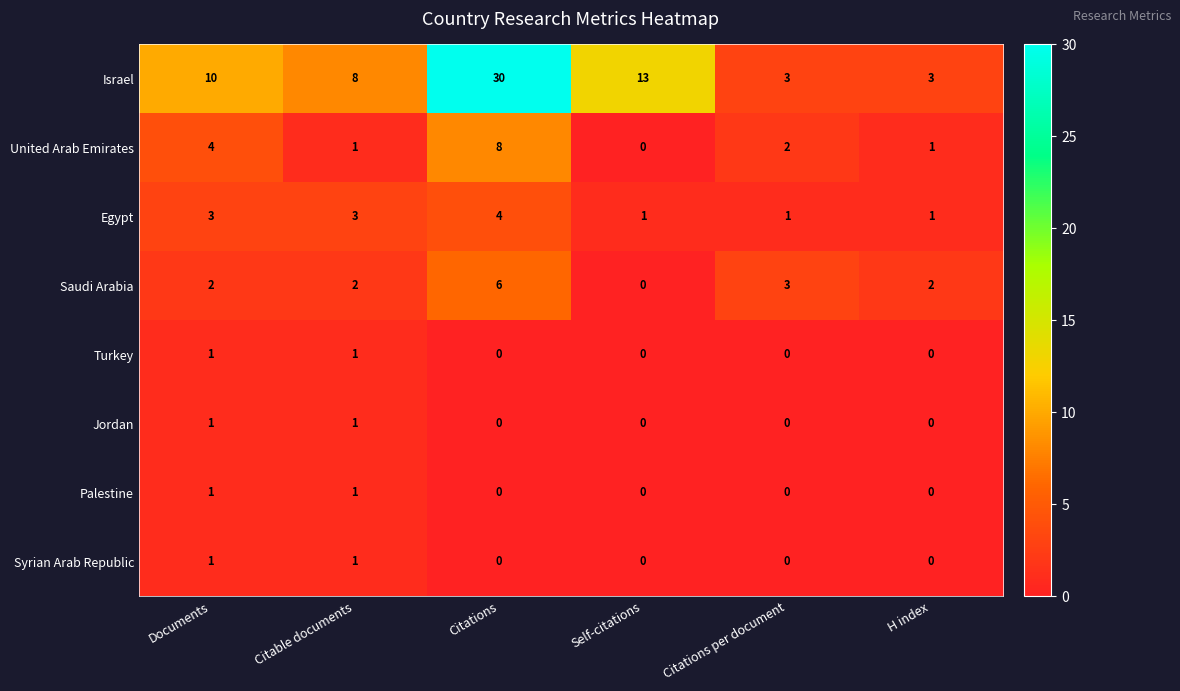

What is the sum of the Israel values at Self-citations and Citations per document?

16